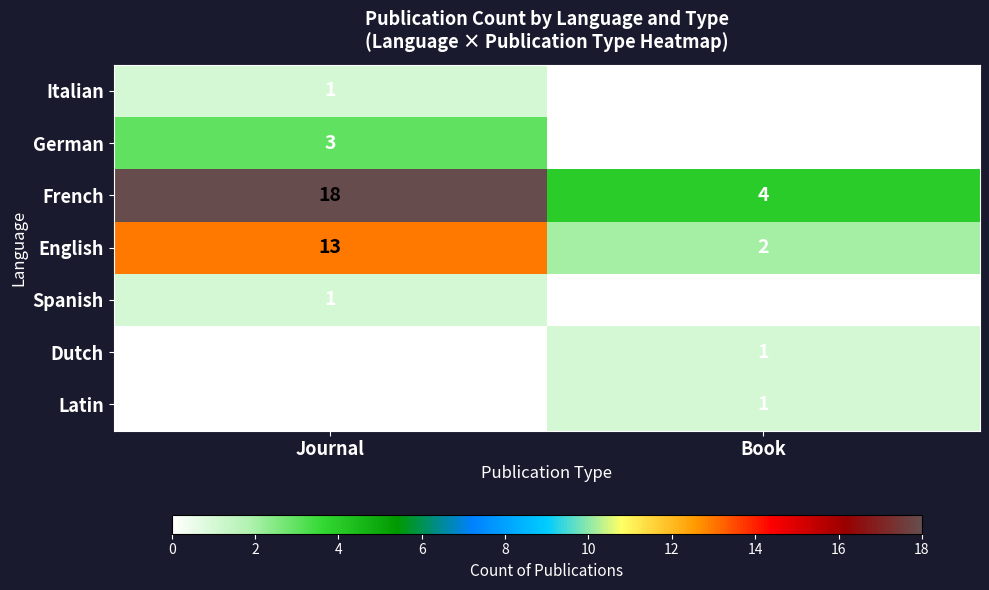

Reading left to right, list all the values displayed in this chart.

Italian: 1	0
German: 3	0
French: 18	4
English: 13	2
Spanish: 1	0
Dutch: 0	1
Latin: 0	1